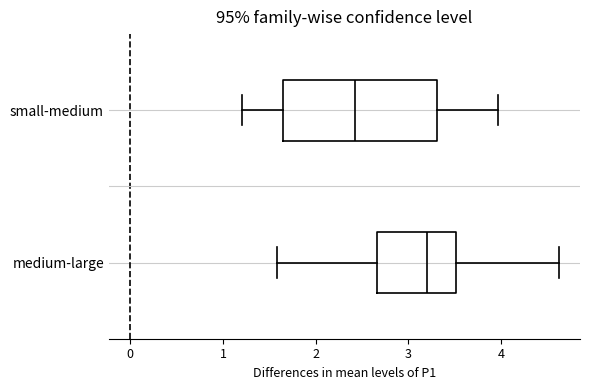

Reading bottom to top, read every box against the x-axis: the position of its median line, the range the box covers, and the ends of its whiskers. The values are not printed on the chart, so give them approximately, as read against the axis.

medium-large: median 3.2, box 2.7 to 3.5, whiskers 1.6 to 4.6
small-medium: median 2.4, box 1.7 to 3.3, whiskers 1.2 to 4.0